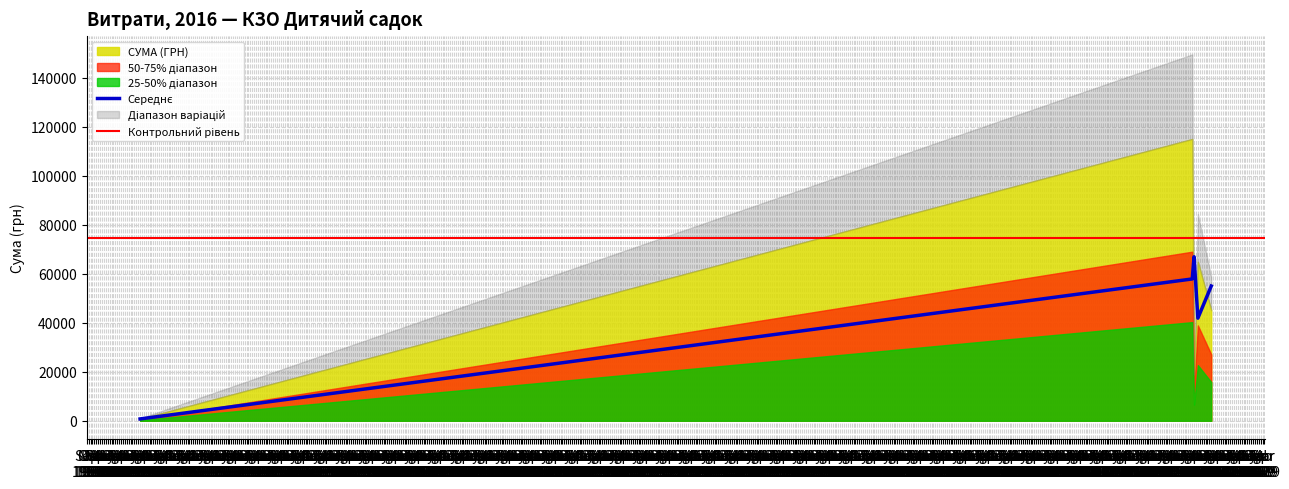

How many values are below 2591?

20